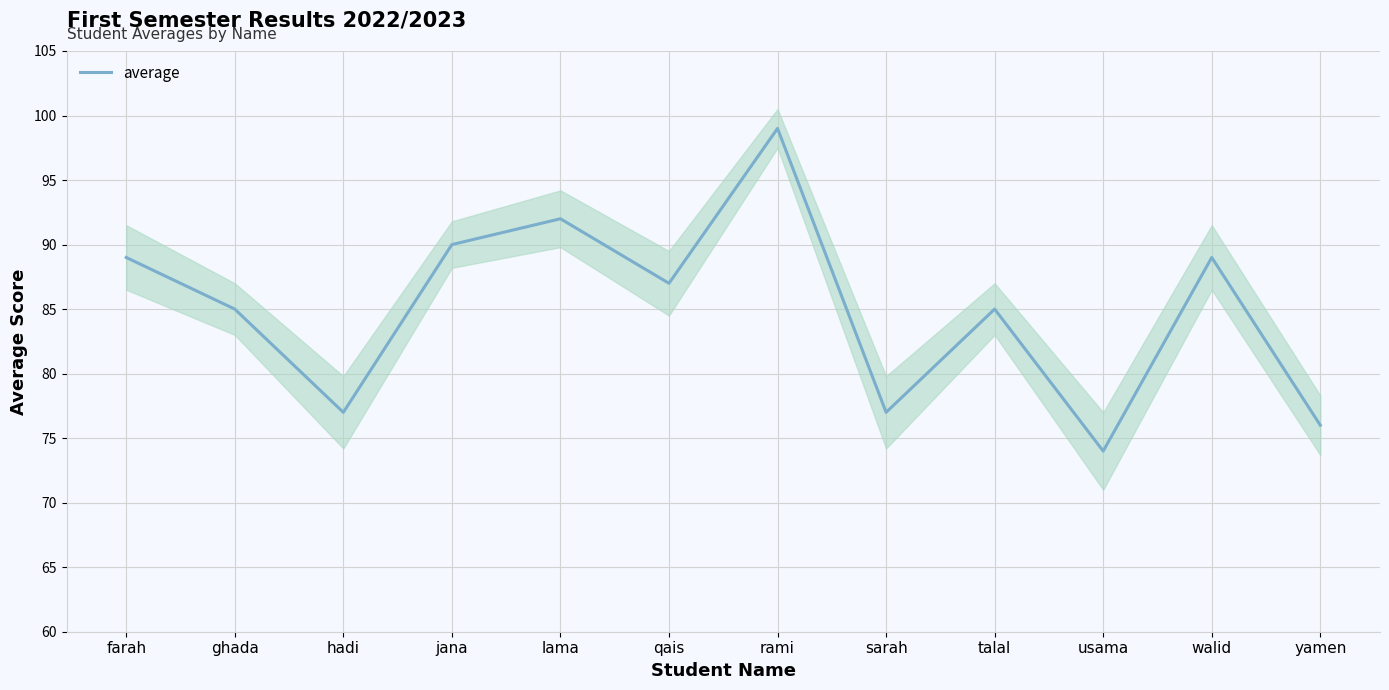

Reading left to right, transcribe all the data shown in this chart.

89	85	77	90	92	87	99	77	85	74	89	76